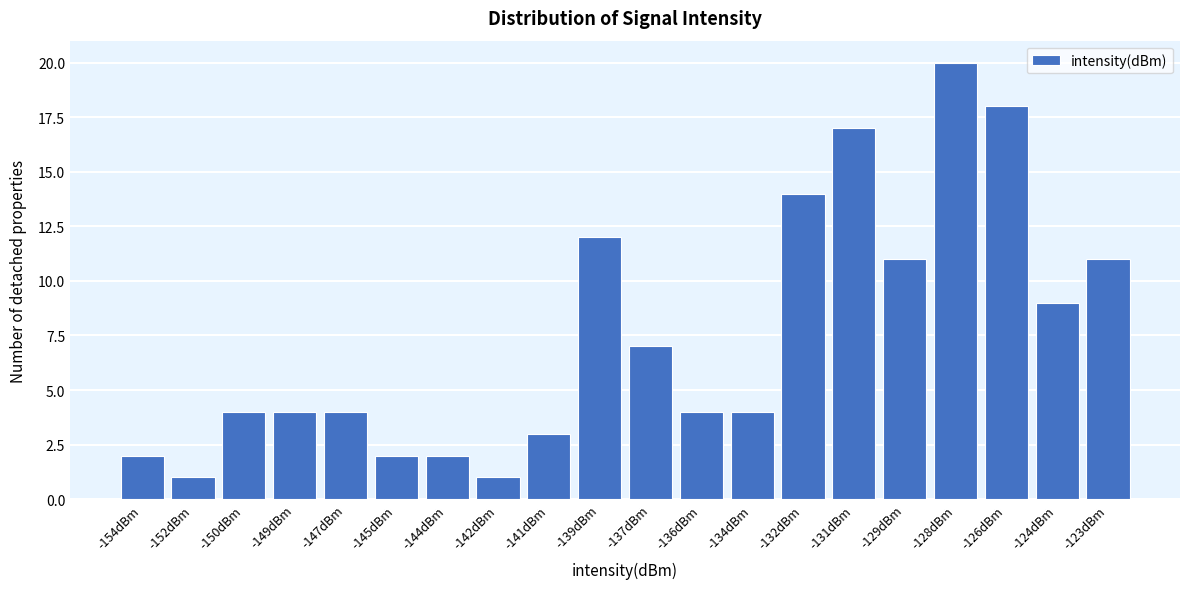

Reading left to right, extract all data points from this chart.

-154dBm=2	-152dBm=1	-150dBm=4	-149dBm=4	-147dBm=4	-145dBm=2	-144dBm=2	-142dBm=1	-141dBm=3	-139dBm=12	-137dBm=7	-136dBm=4	-134dBm=4	-132dBm=14	-131dBm=17	-129dBm=11	-128dBm=20	-126dBm=18	-124dBm=9	-123dBm=11